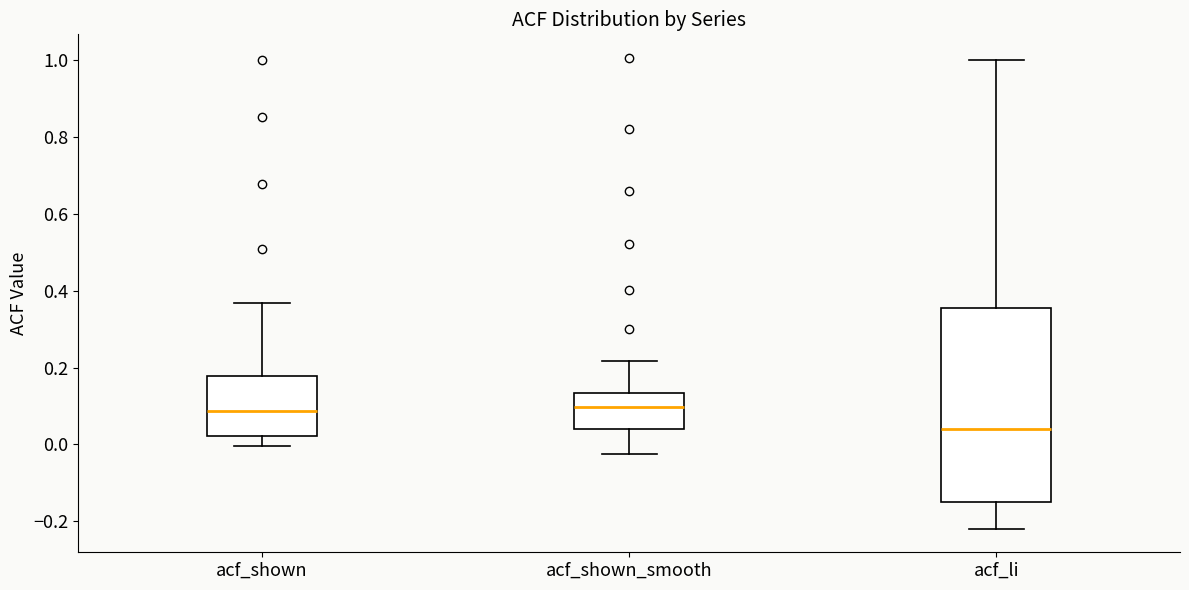

Comparing the boxes themselves (not the whiskers), which one is the tallest?

acf_li